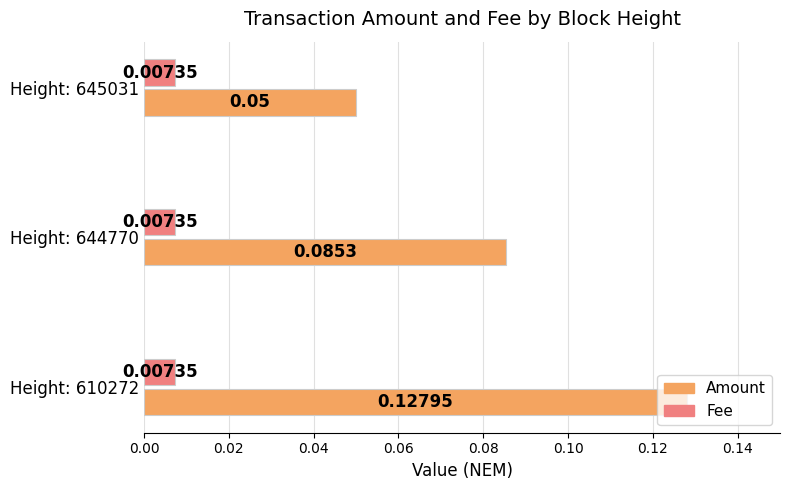

What is the sum of all Amount values?

0.3